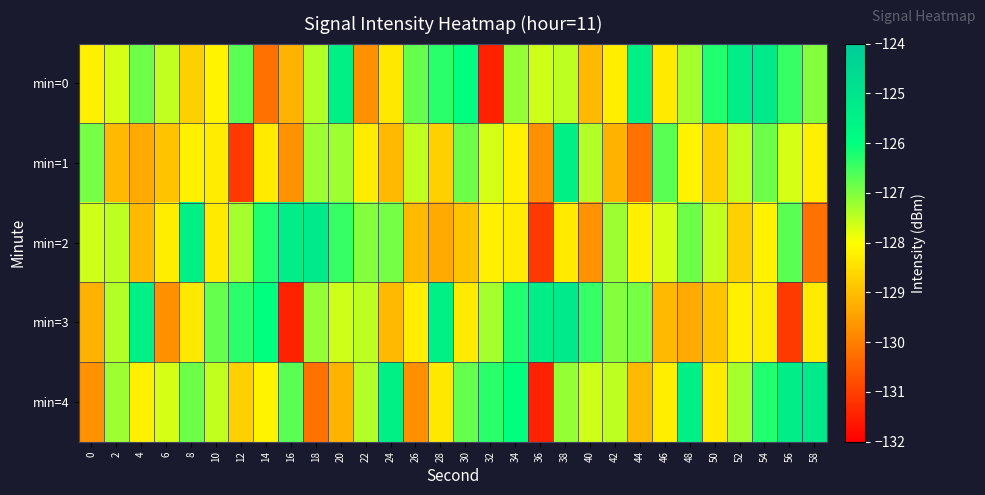

Which series has the largest total across all categories?

min=0